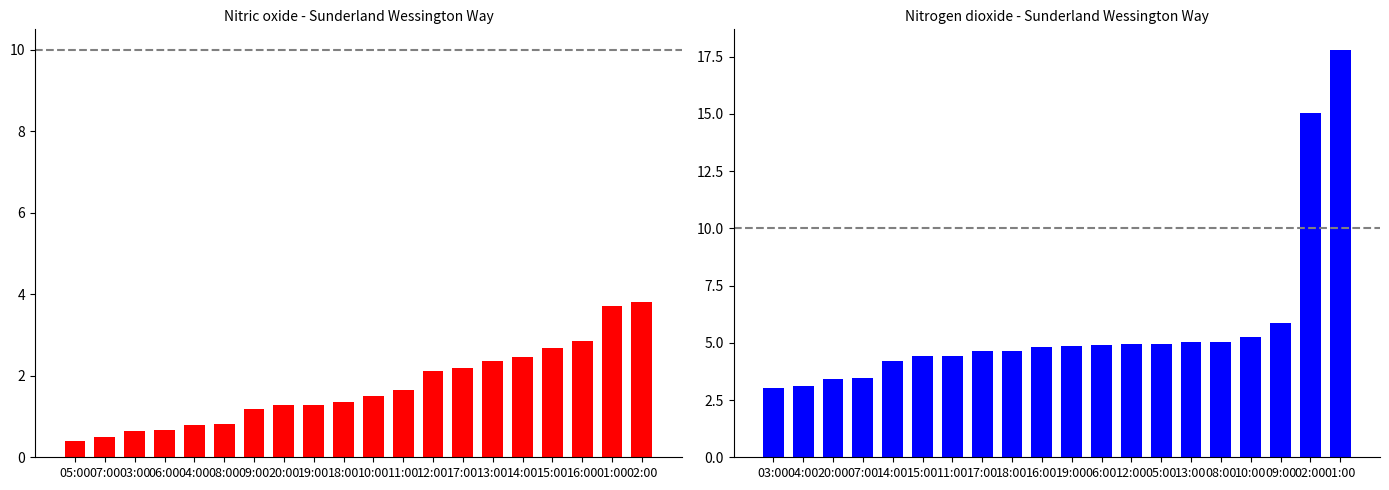

What is the value of the Nitric oxide bar at the 11th from the left?

1.5